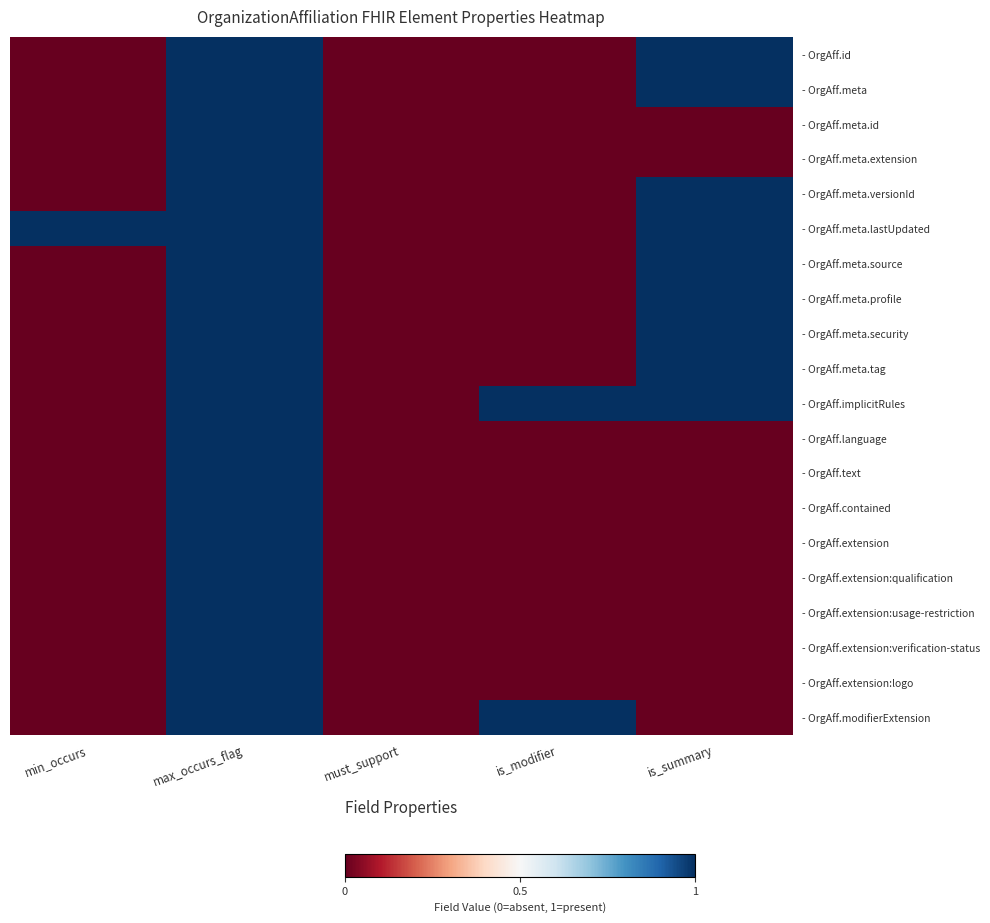

What is the greatest value displayed?

1